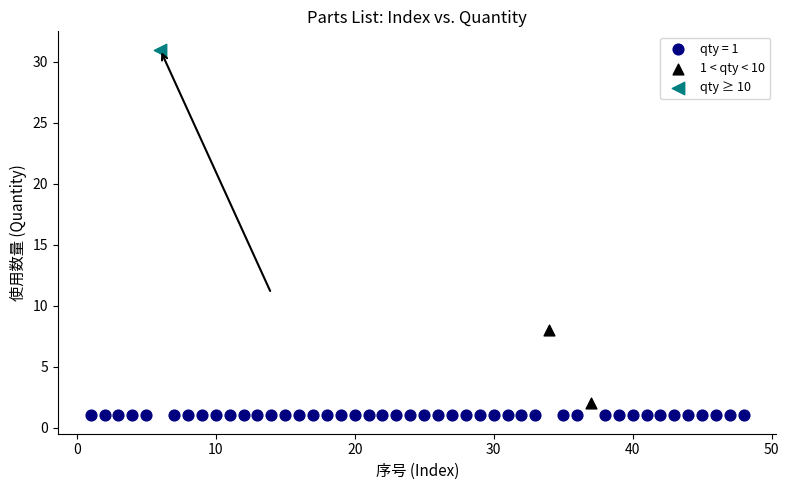

What are all the series names shown in the legend?

qty = 1, 1 < qty < 10, qty ≥ 10